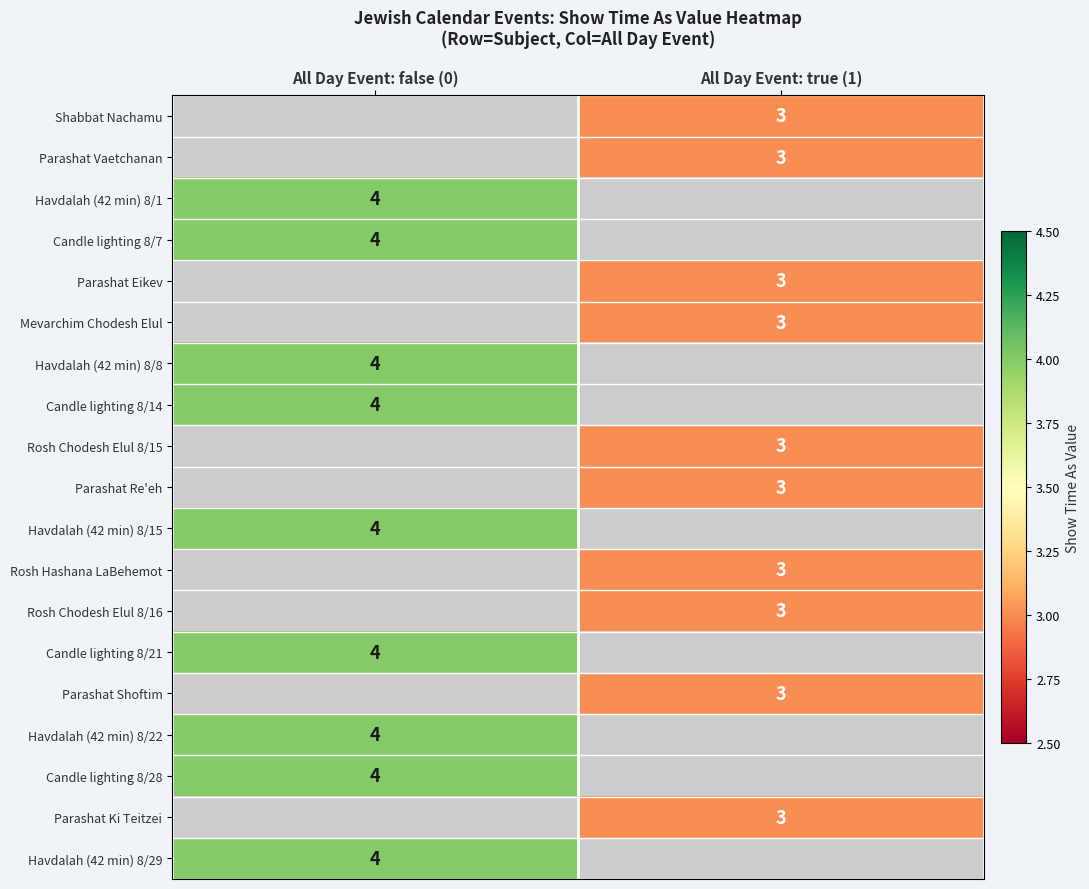

The Parashat Shoftim series shows 3 at All Day Event: true (1). True or false?

True